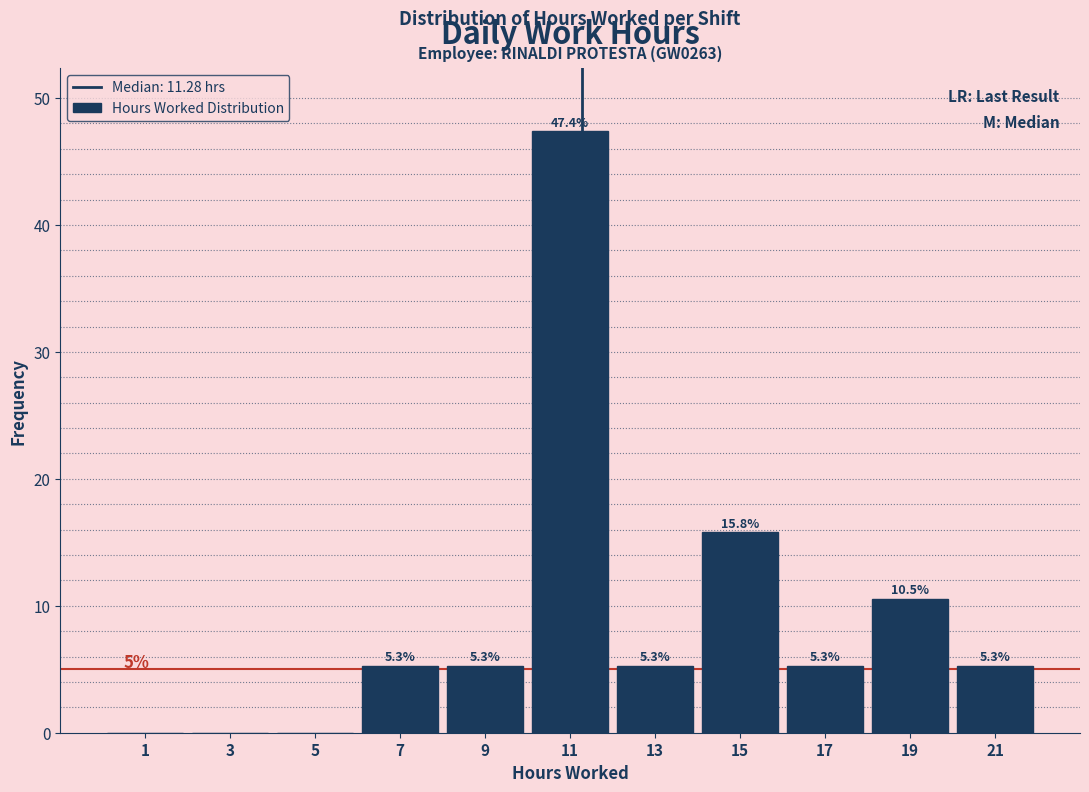

Over which range of the x-axis is the bar tallest?

10 to 12